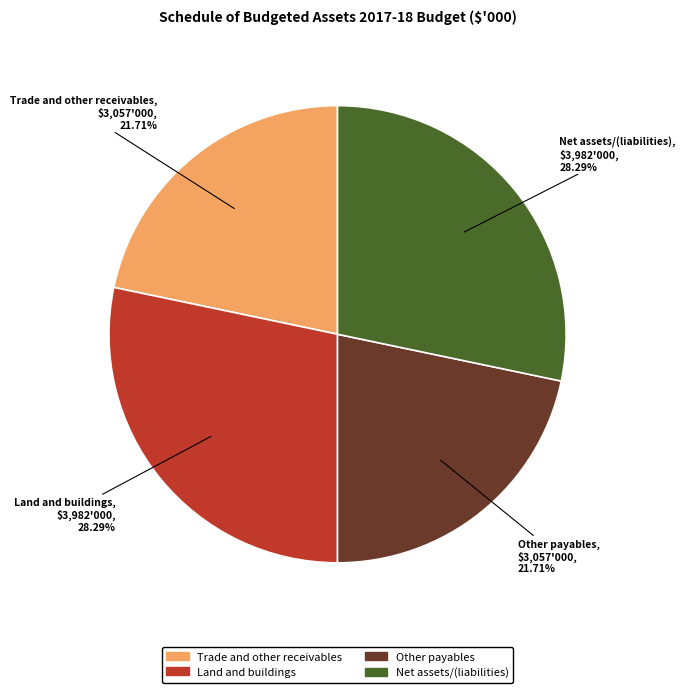

Does any single category account for the majority?

No